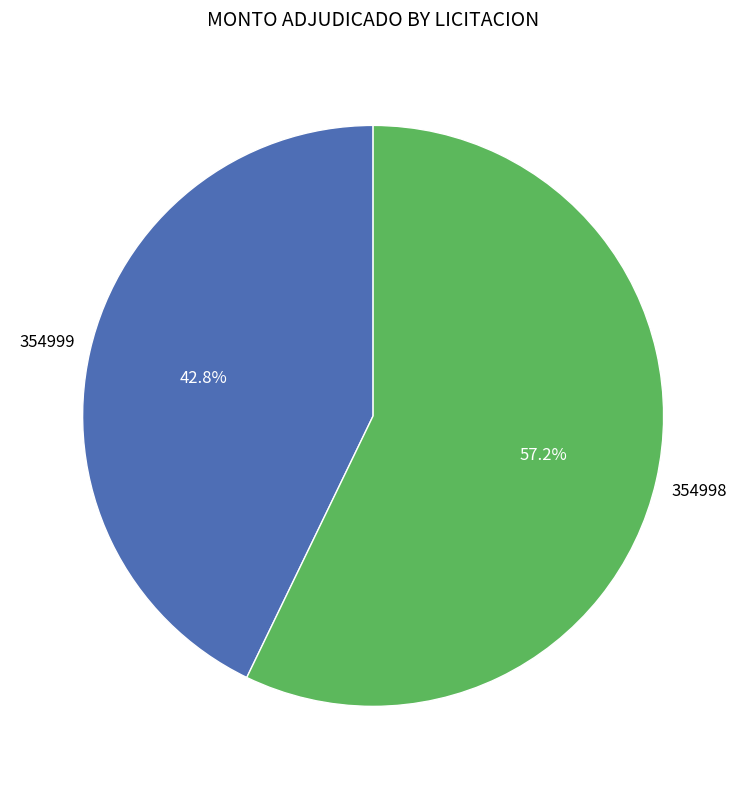

Does any single category account for the majority?

Yes